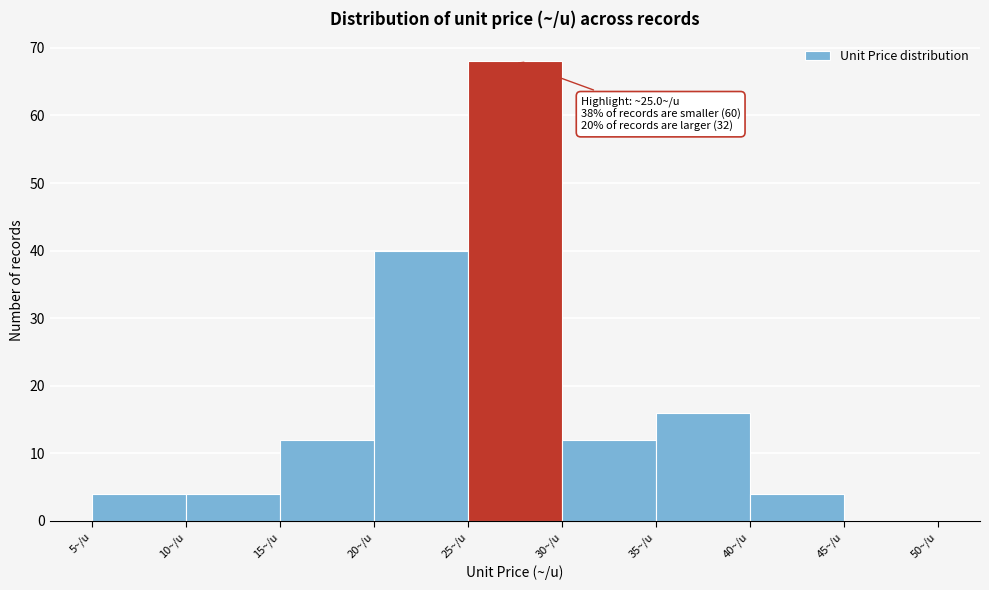

Which range on the x-axis has the tallest bar?

25 to 30